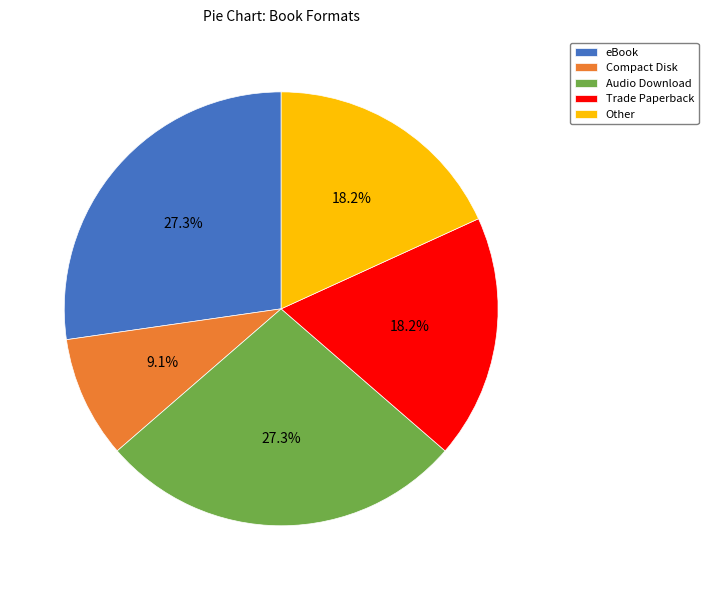

What percentage is the eBook slice, to the nearest percent?

27%